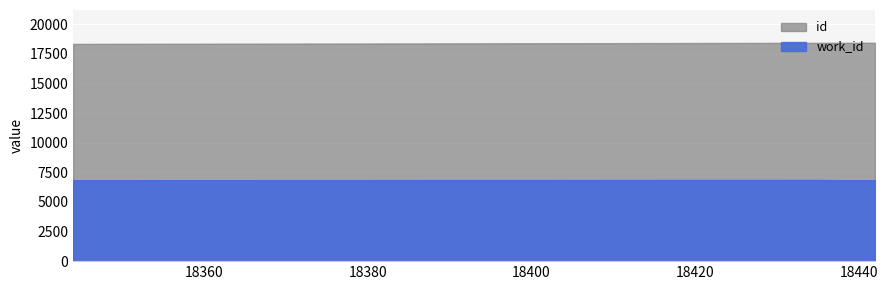

Which series changed the most between 18435 and 18440?

work_id